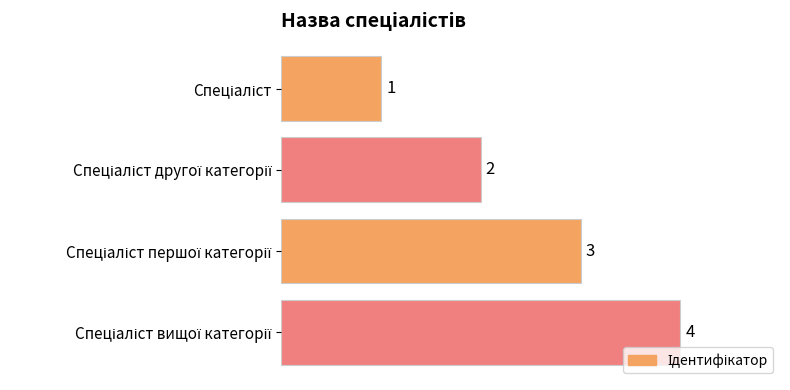

How many values are between 2 and 4?

3